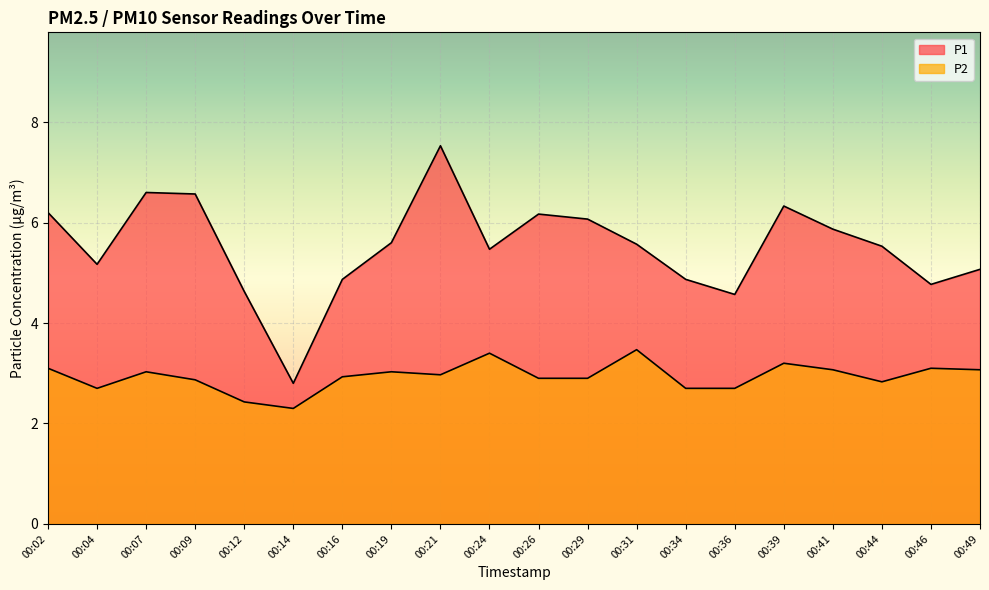

Is it true that P1 equals 8.5 at 00:29?

False